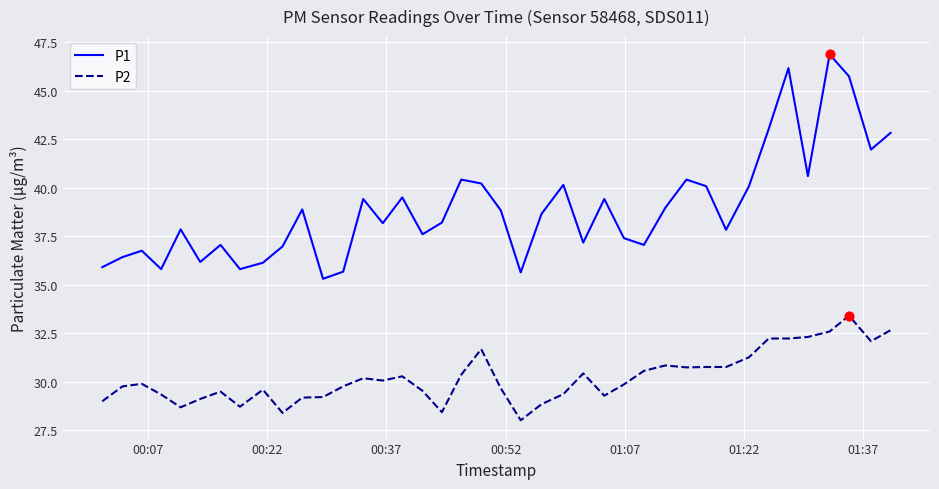

What is the greatest value displayed?

46.9